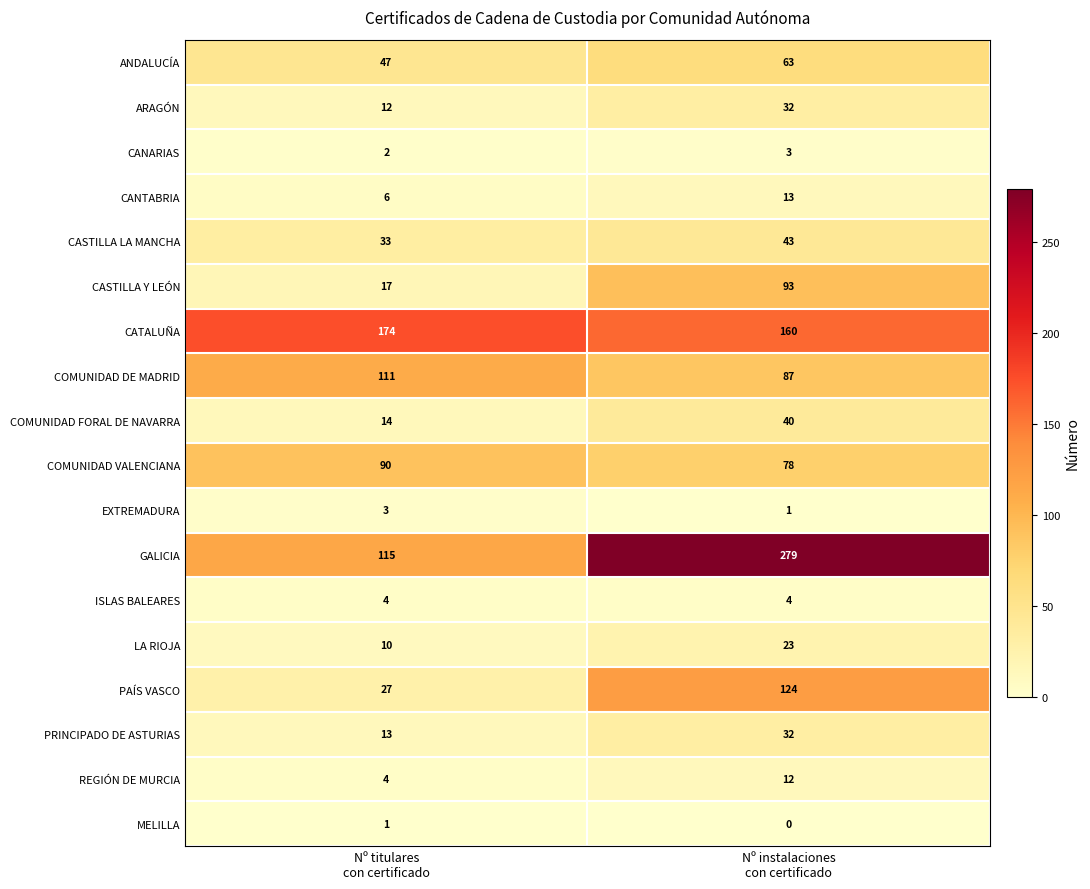

What is the difference between the maximum and minimum values in the CANTABRIA series?

7